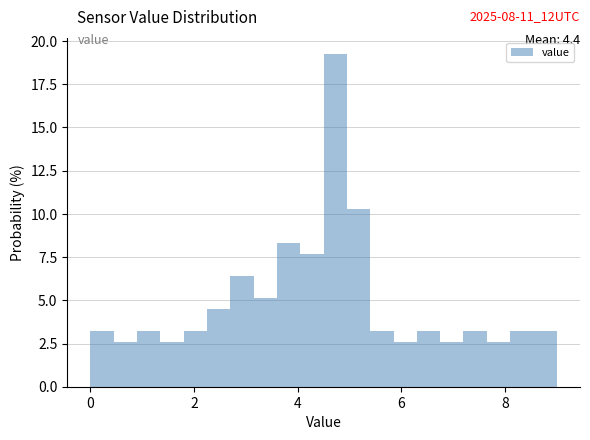

Around what value on the x-axis is the tallest bar? Give the approximate position of its centre, as read against the axis.

4.8